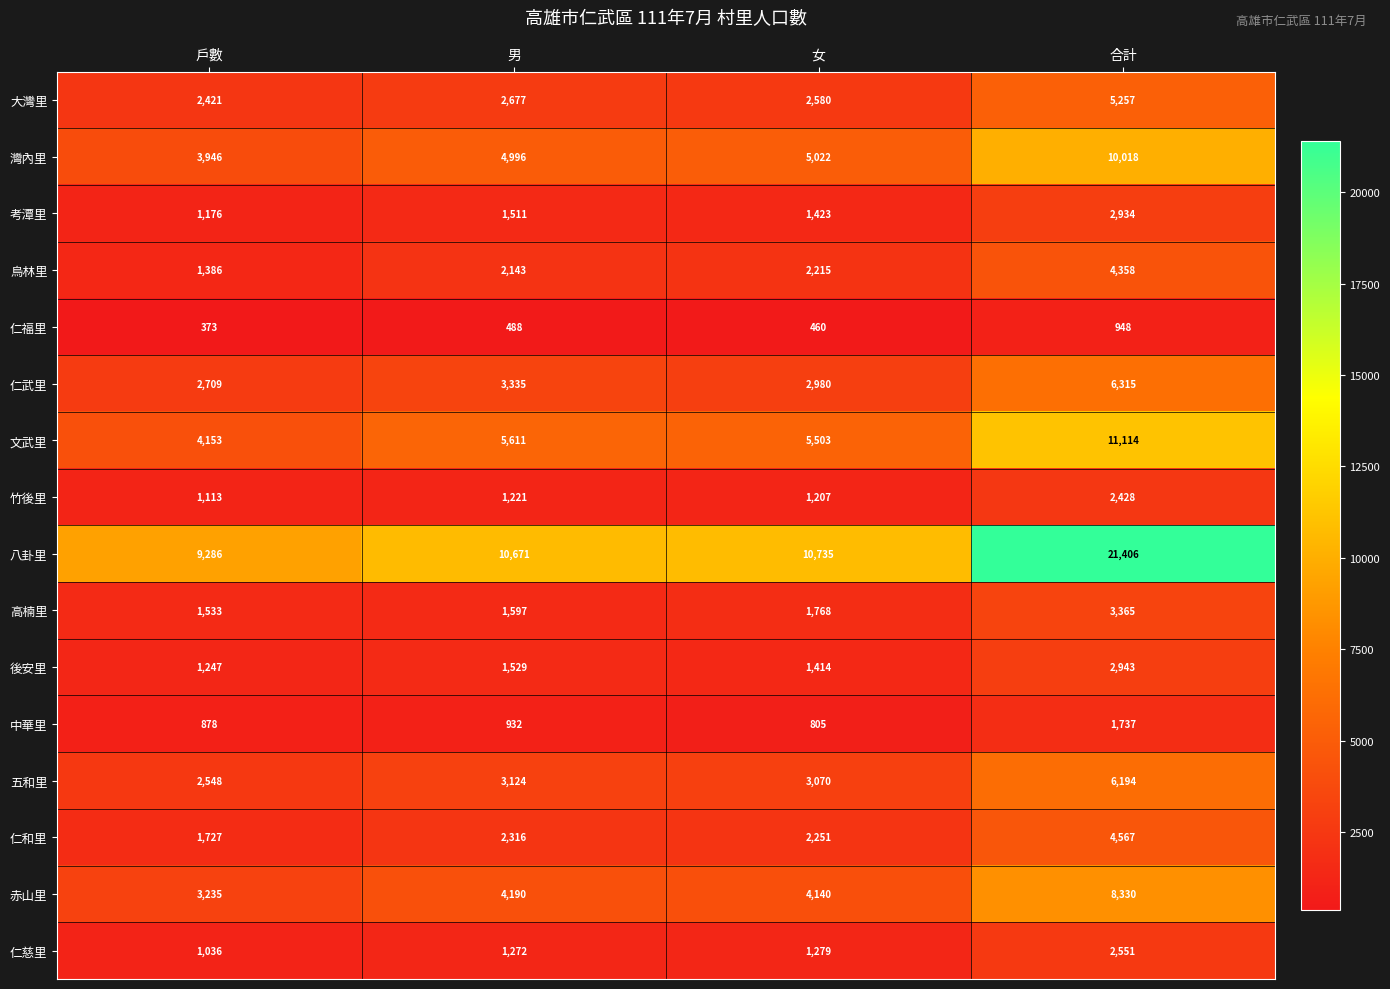

Rank the series at 男 from lowest to highest value.

仁福里, 中華里, 竹後里, 仁慈里, 考潭里, 後安里, 高楠里, 烏林里, 仁和里, 大灣里, 五和里, 仁武里, 赤山里, 灣內里, 文武里, 八卦里